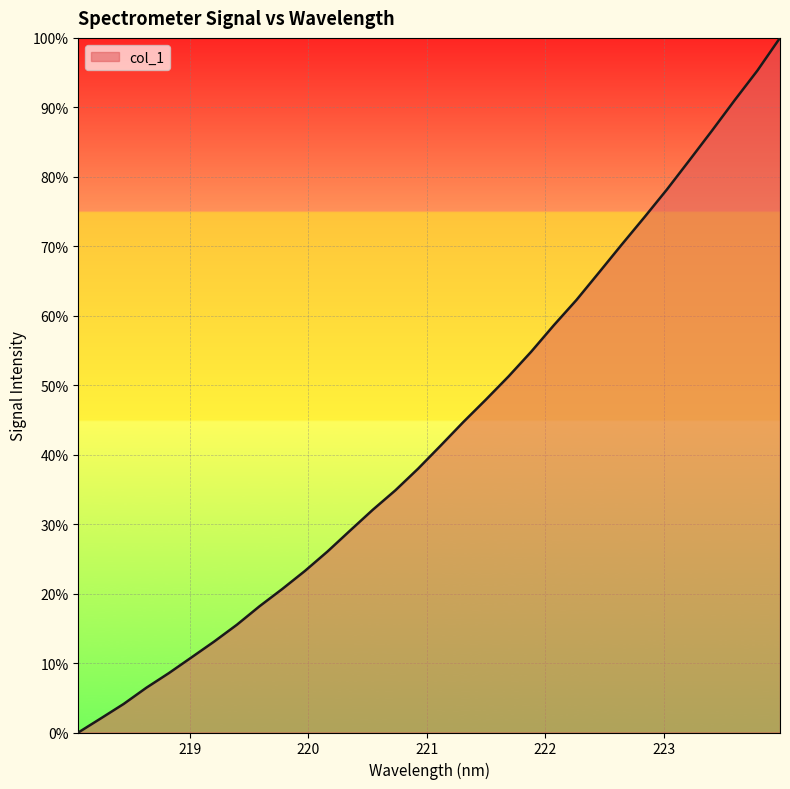

How many distinct data groups are displayed?

1